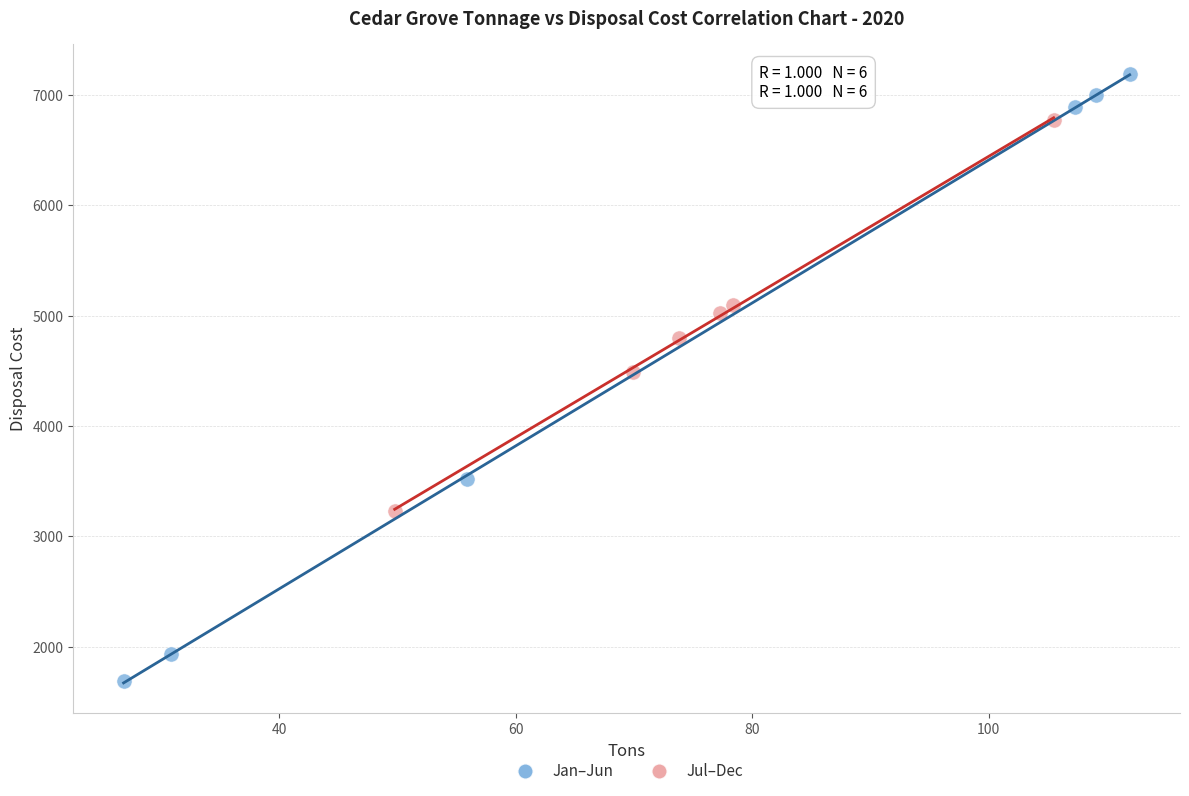

Which series has the largest Y range (max minus min)?

Jan–Jun